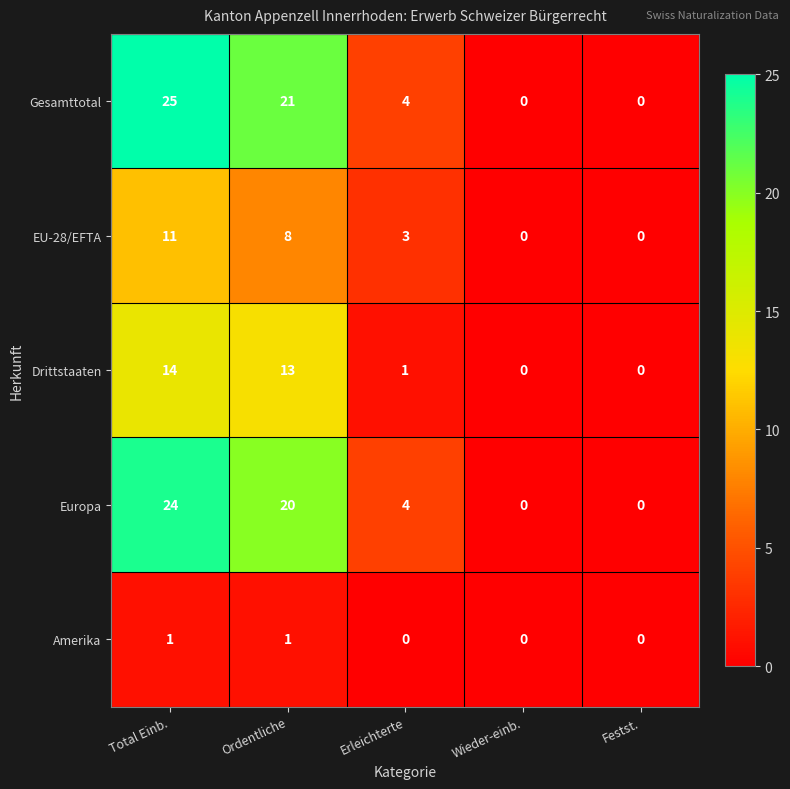

The value of Gesamttotal at Erleichterte is 4. True or false?

True